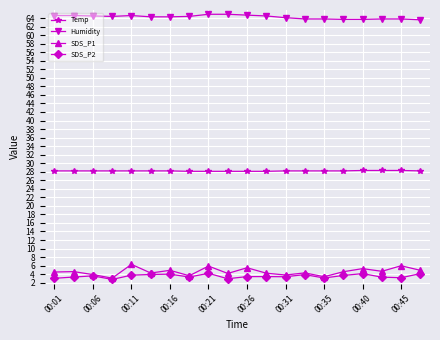

What is the minimum value shown in the chart?

2.8